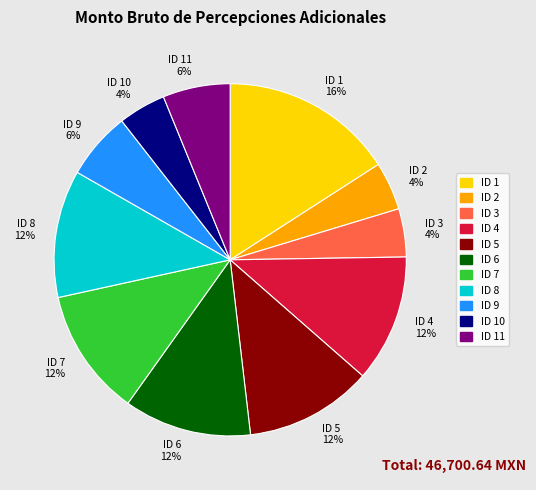

To the nearest percent, what is the difference between the largest and smallest slice percentages?

12%